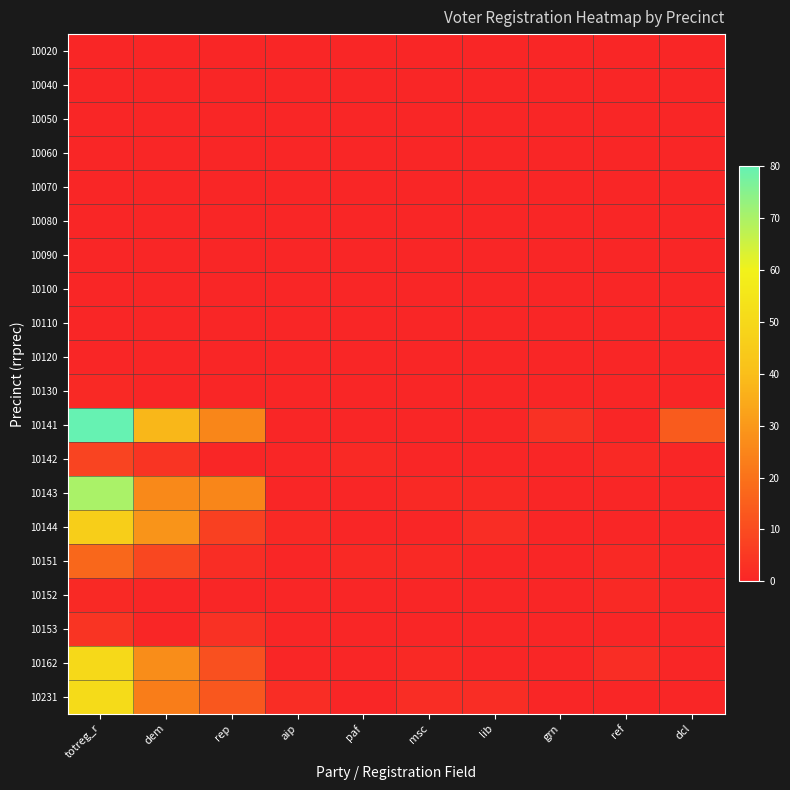

Reading left to right, transcribe all the data shown in this chart.

10020: totreg_r=0	dem=0	rep=0	aip=0	paf=0	msc=0	lib=0	grn=0	ref=0	dcl=0
10040: totreg_r=0	dem=0	rep=0	aip=0	paf=0	msc=0	lib=0	grn=0	ref=0	dcl=0
10050: totreg_r=0	dem=0	rep=0	aip=0	paf=0	msc=0	lib=0	grn=0	ref=0	dcl=0
10060: totreg_r=0	dem=0	rep=0	aip=0	paf=0	msc=0	lib=0	grn=0	ref=0	dcl=0
10070: totreg_r=0	dem=0	rep=0	aip=0	paf=0	msc=0	lib=0	grn=0	ref=0	dcl=0
10080: totreg_r=0	dem=0	rep=0	aip=0	paf=0	msc=0	lib=0	grn=0	ref=0	dcl=0
10090: totreg_r=0	dem=0	rep=0	aip=0	paf=0	msc=0	lib=0	grn=0	ref=0	dcl=0
10100: totreg_r=0	dem=0	rep=0	aip=0	paf=0	msc=0	lib=0	grn=0	ref=0	dcl=0
10110: totreg_r=0	dem=0	rep=0	aip=0	paf=0	msc=0	lib=0	grn=0	ref=0	dcl=0
10120: totreg_r=0	dem=0	rep=0	aip=0	paf=0	msc=0	lib=0	grn=0	ref=0	dcl=0
10130: totreg_r=1	dem=0	rep=0	aip=0	paf=0	msc=0	lib=0	grn=0	ref=0	dcl=0
10141: totreg_r=80	dem=38	rep=25	aip=0	paf=0	msc=0	lib=0	grn=3	ref=0	dcl=14
10142: totreg_r=8	dem=4	rep=0	aip=0	paf=1	msc=0	lib=0	grn=0	ref=1	dcl=0
10143: totreg_r=70	dem=26	rep=25	aip=0	paf=0	msc=1	lib=1	grn=0	ref=0	dcl=0
10144: totreg_r=46	dem=29	rep=7	aip=1	paf=0	msc=0	lib=2	grn=0	ref=0	dcl=0
10151: totreg_r=17	dem=9	rep=2	aip=0	paf=1	msc=1	lib=0	grn=0	ref=1	dcl=0
10152: totreg_r=1	dem=0	rep=0	aip=0	paf=0	msc=0	lib=0	grn=0	ref=1	dcl=0
10153: totreg_r=4	dem=0	rep=3	aip=0	paf=0	msc=0	lib=0	grn=0	ref=0	dcl=0
10162: totreg_r=50	dem=27	rep=11	aip=0	paf=0	msc=1	lib=0	grn=0	ref=2	dcl=0
10231: totreg_r=51	dem=23	rep=13	aip=2	paf=0	msc=2	lib=2	grn=0	ref=0	dcl=0